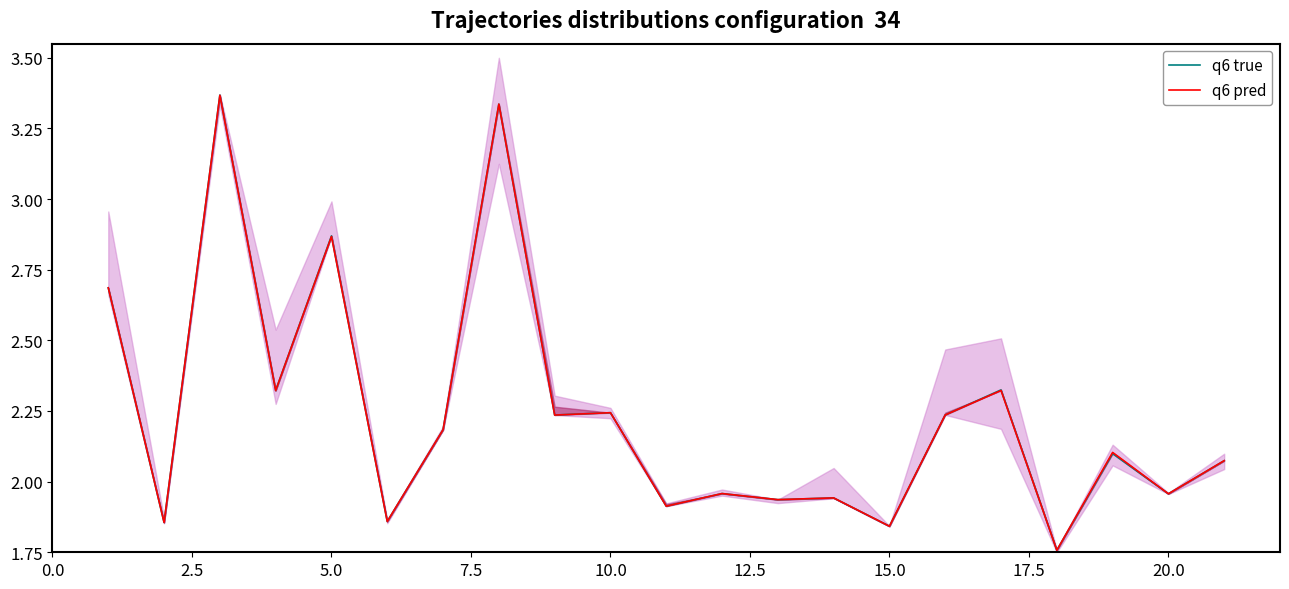

Does the chart display data point markers on the line(s)?

No